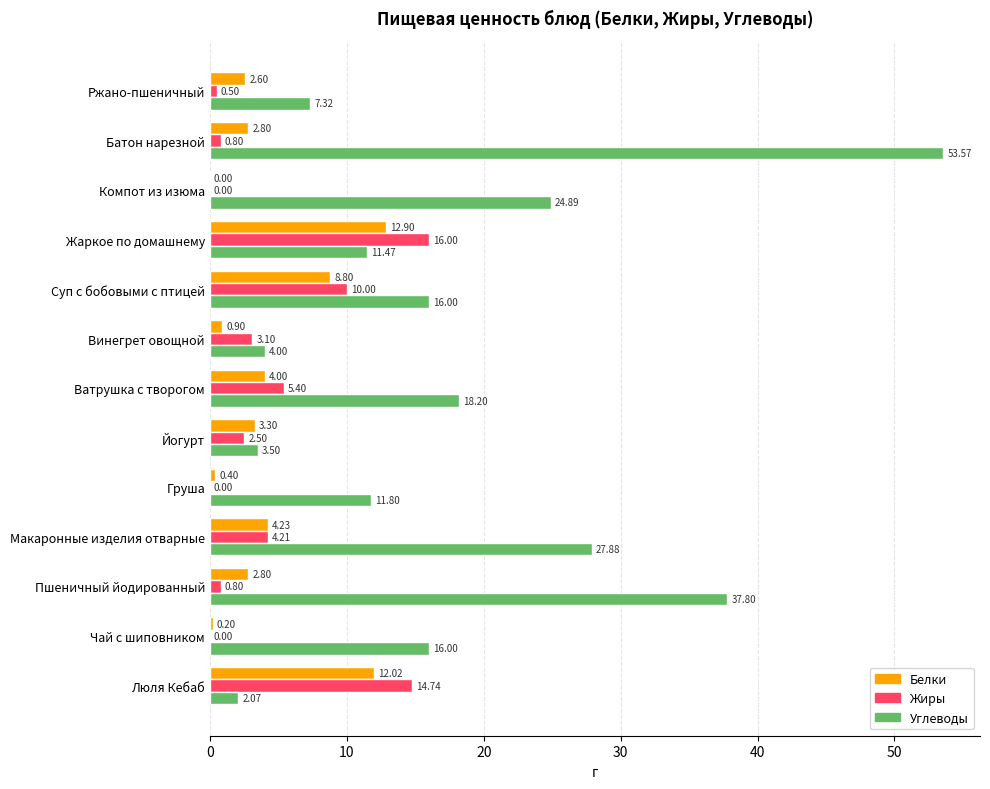

Between Люля Кебаб and Суп с бобовыми с птицей, which series saw the biggest shift?

Углеводы